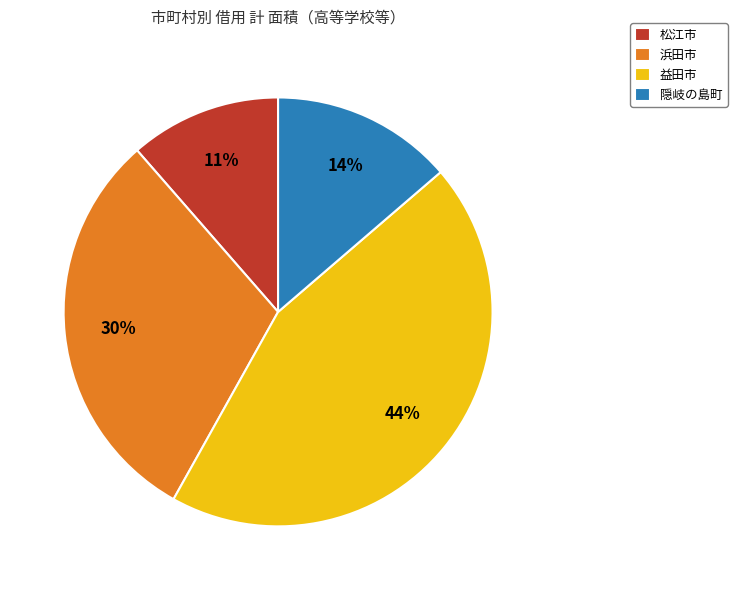

To the nearest percent, what portion does 益田市 represent?

44%